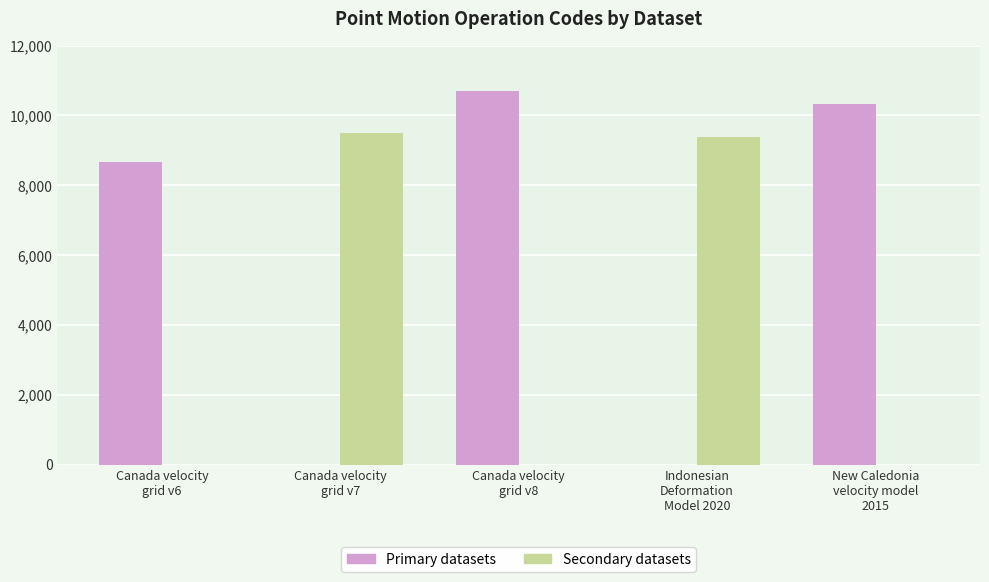

What is the maximum value shown in the chart?

10707